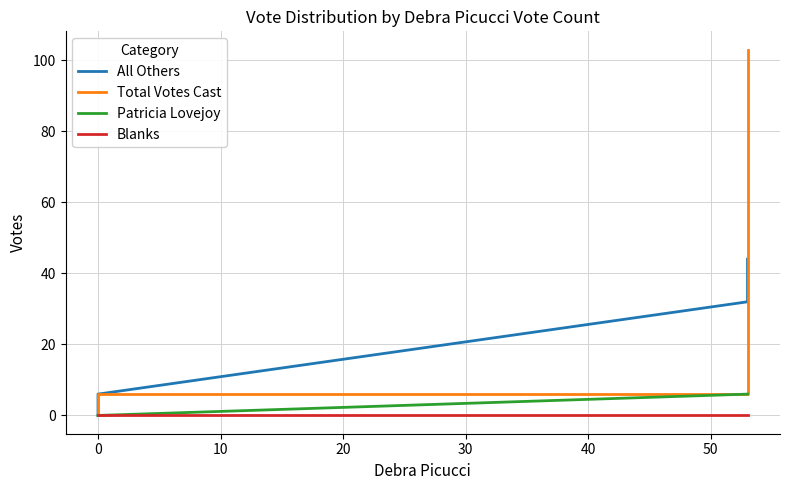

What is the total value across all series at 20?

12